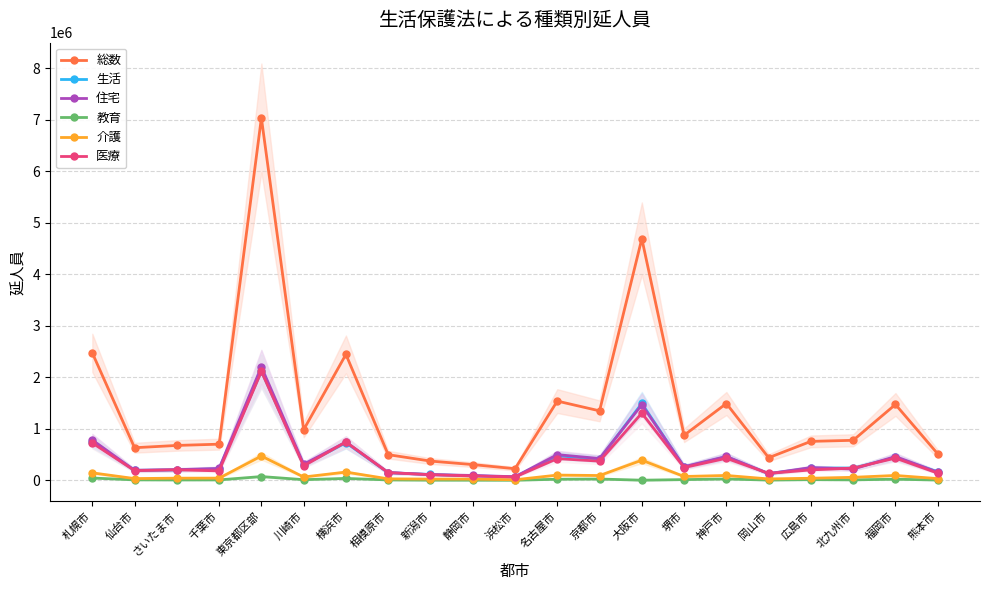

What is the difference between the highest and lowest values at 堺市?

860493.0